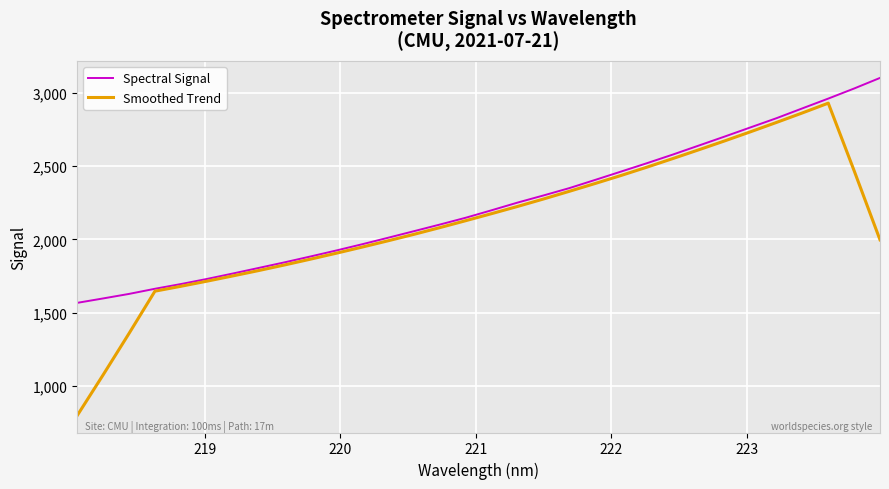

What is the greatest value displayed?

3099.8